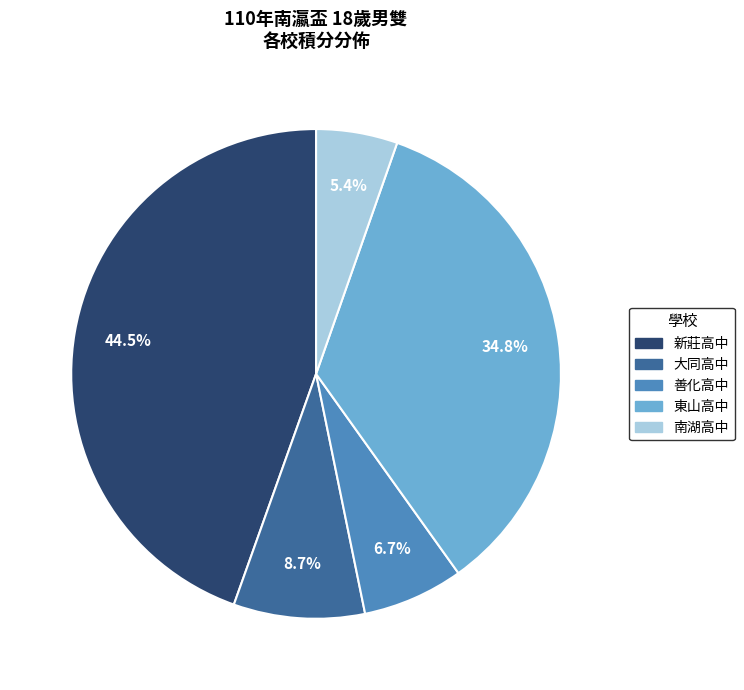

To the nearest percent, what is the difference between the largest and smallest slice percentages?

39%